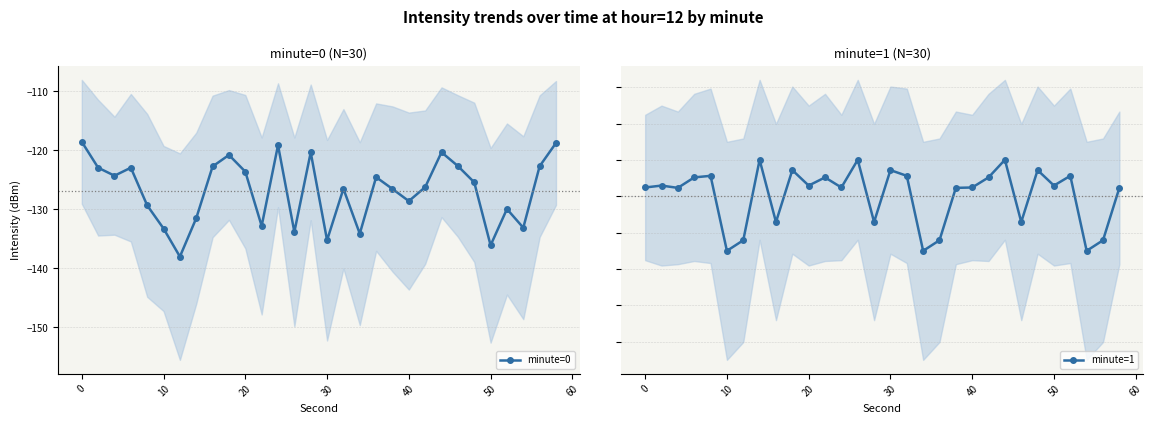

How many interior local peaks does the minute=0 series have?

8